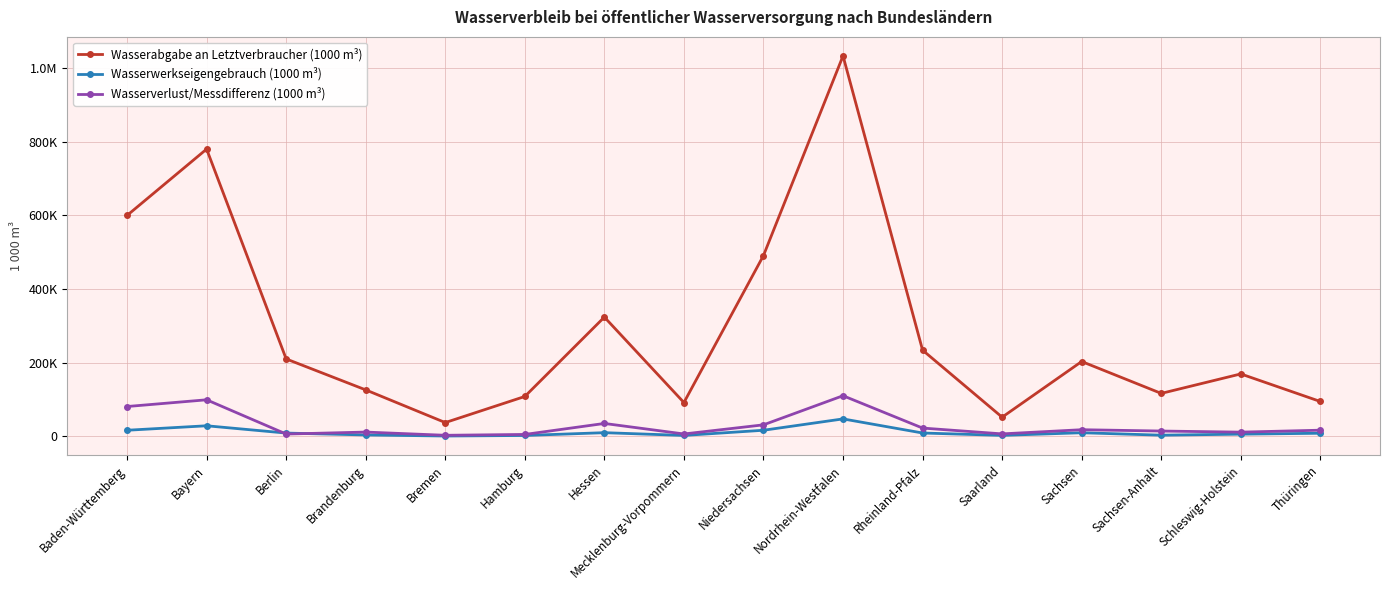

What is the greatest value displayed?

1033606